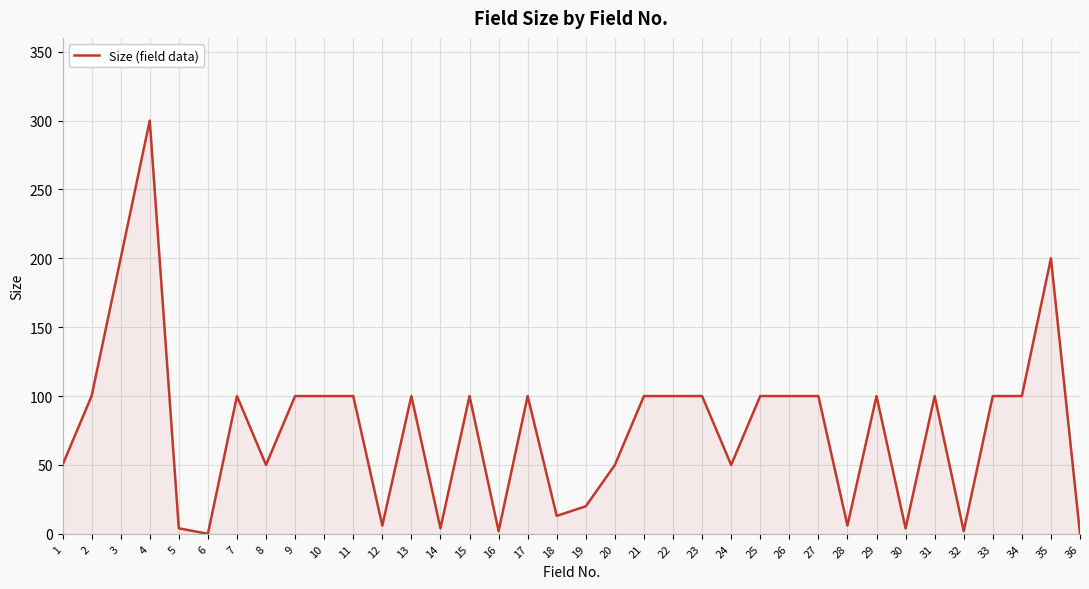

Approximately how many times larger is the value at 34 compared to 21?

1.0